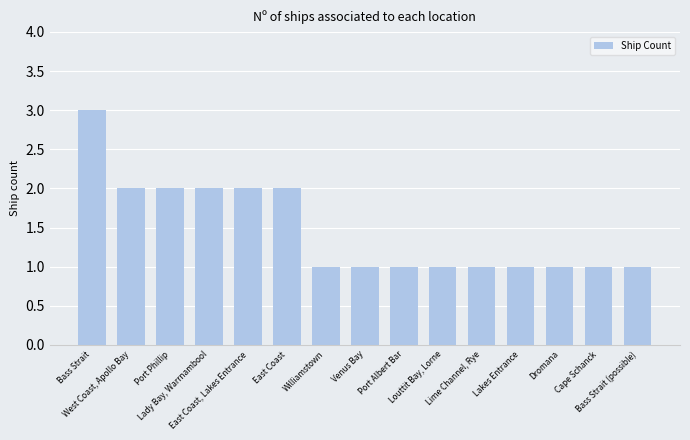

Reading left to right, list all the values displayed in this chart.

3	2	2	2	2	2	1	1	1	1	1	1	1	1	1